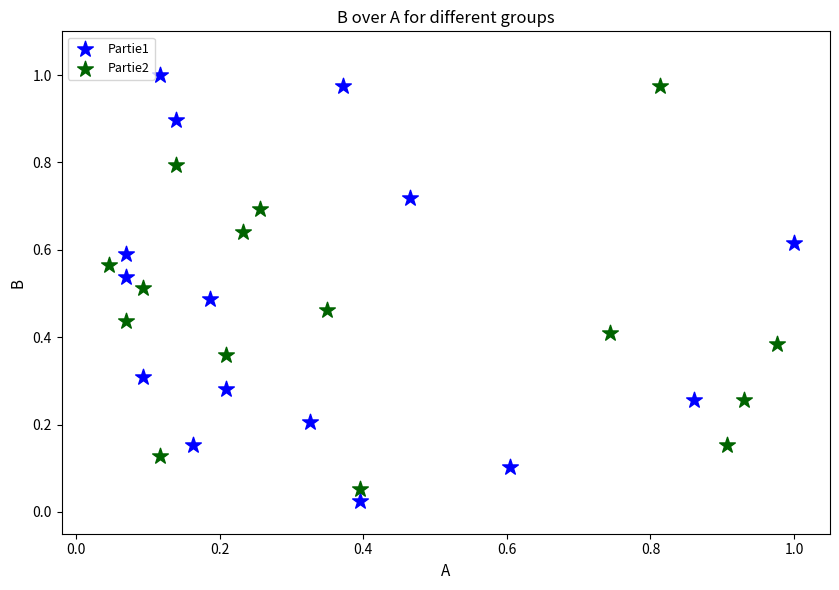

Which series has the largest Y range (max minus min)?

Partie1